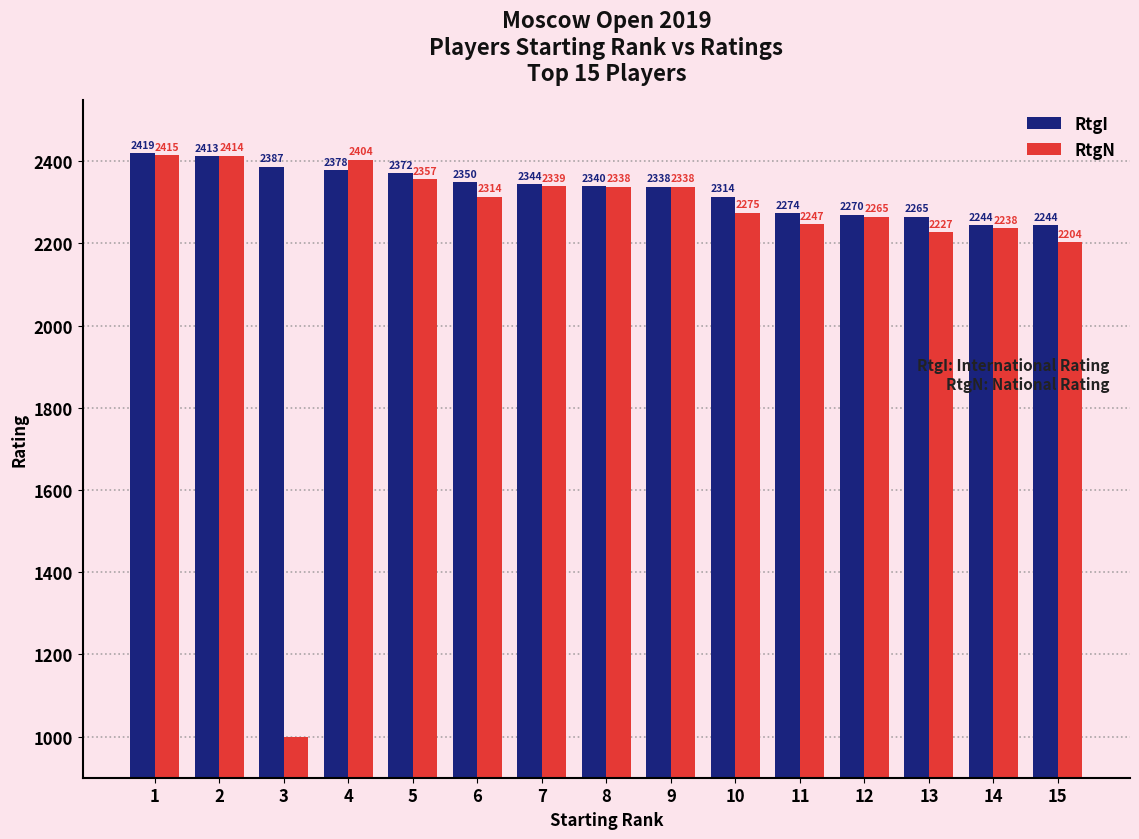

Are the bars grouped side by side (vs. stacked)?

Yes